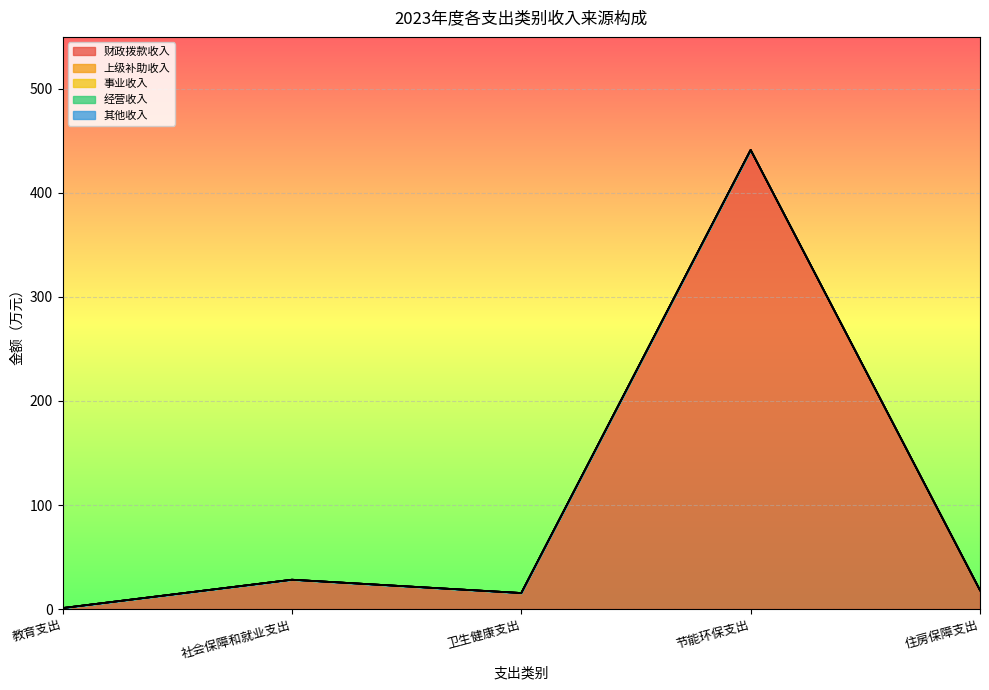

Which series changed the most between 社会保障和就业支出 and 住房保障支出?

财政拨款收入